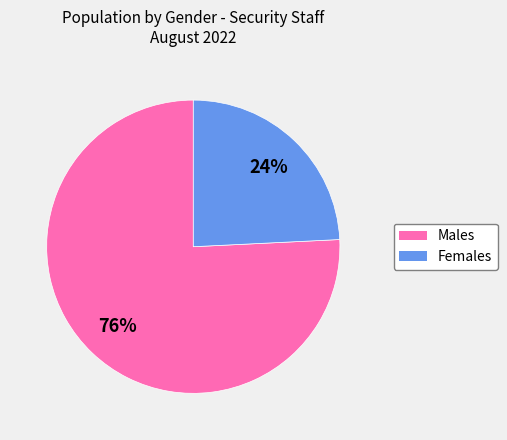

To the nearest percent, what is the difference between the largest and smallest slice percentages?

52%